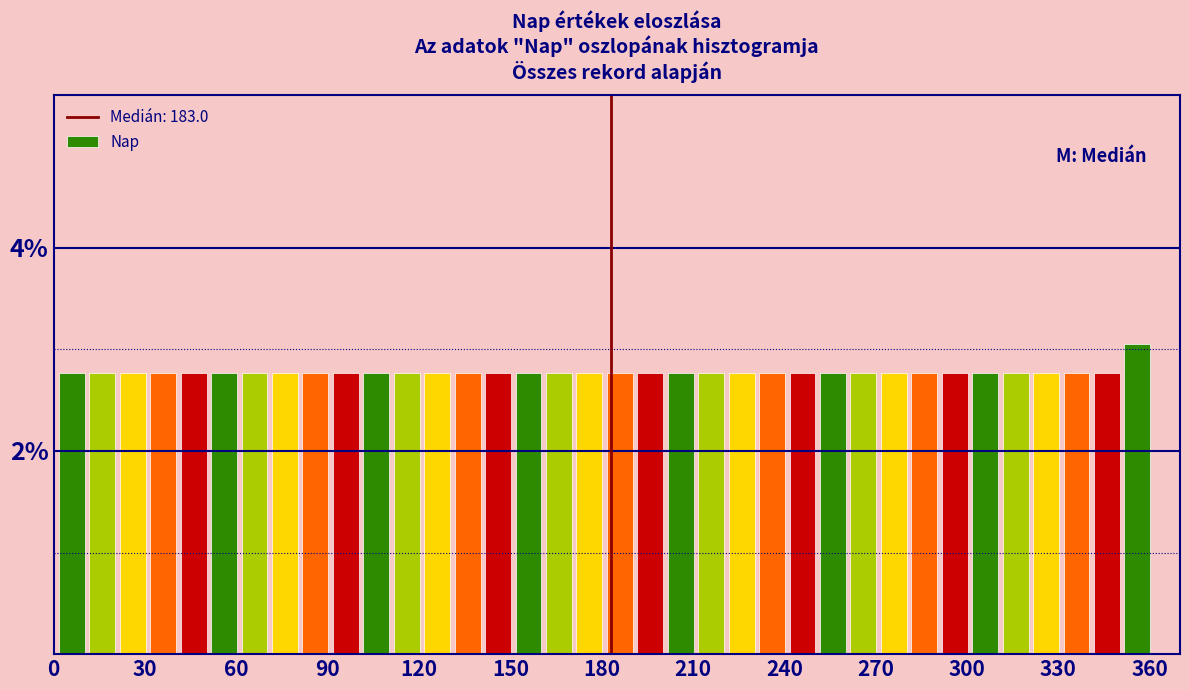

Read against the x-axis, roughly where is the centre of the tallest bar?

355